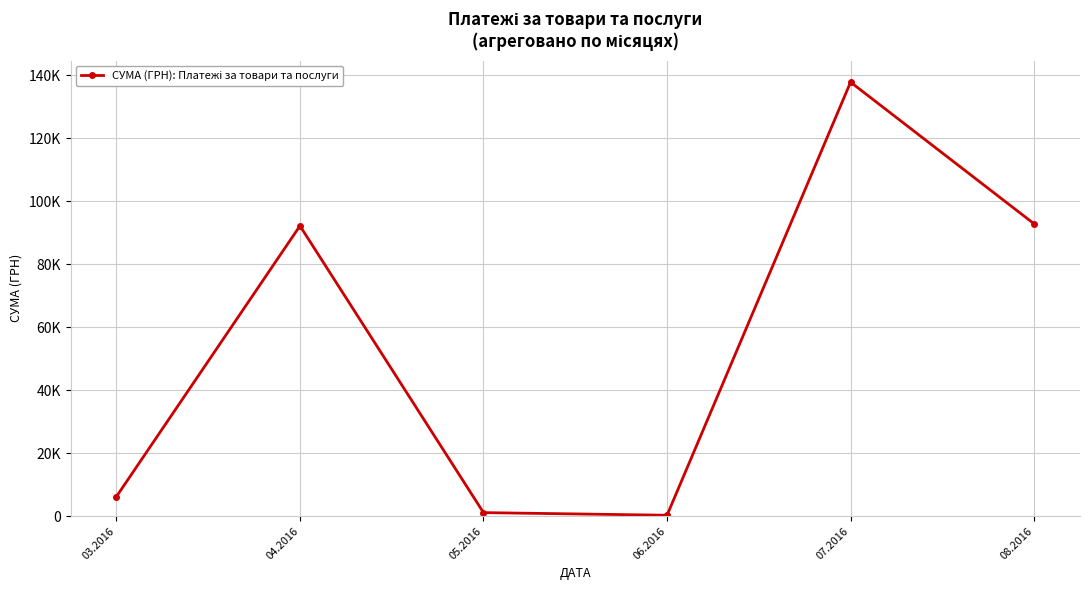

What is the difference between the second highest and minimum values?

92556.7